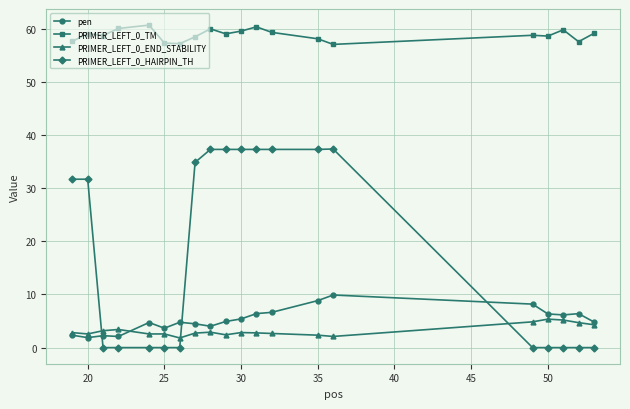

What is the value of the PRIMER_LEFT_0_TM point at the 11th from the left?

59.6